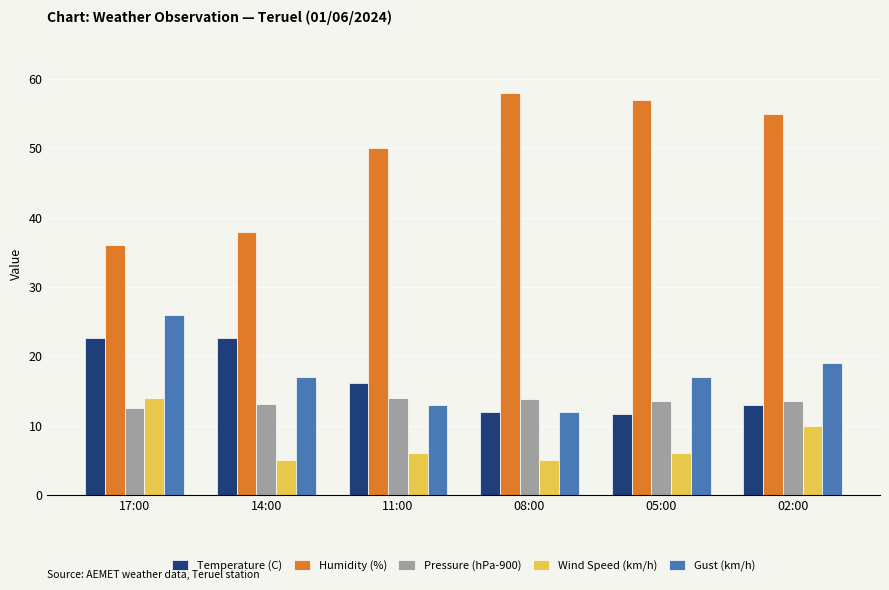

What position from the left is 14:00?

2